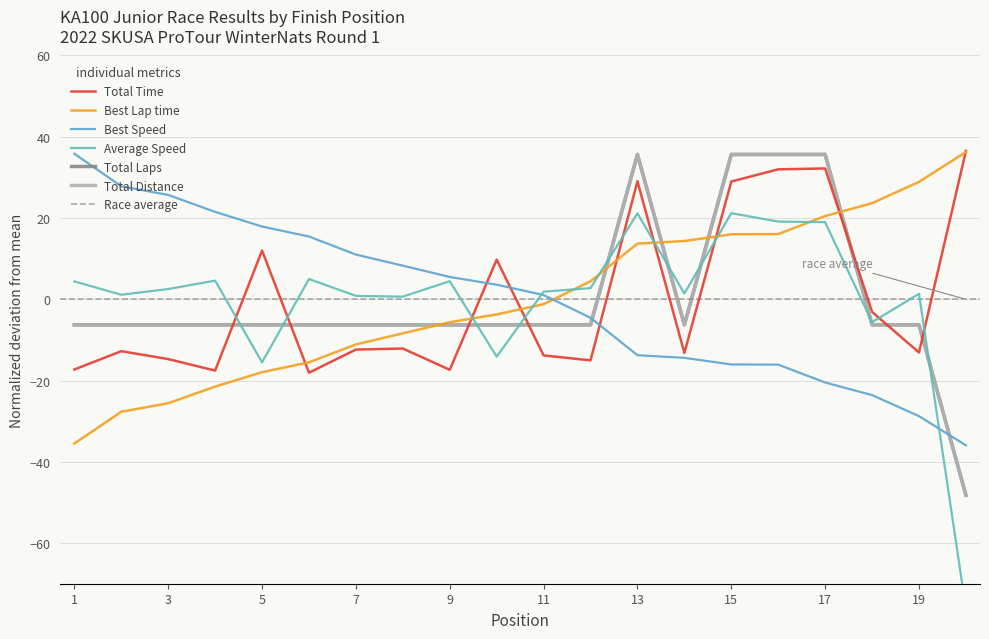

Is this an area chart (filled region under the line)?

No